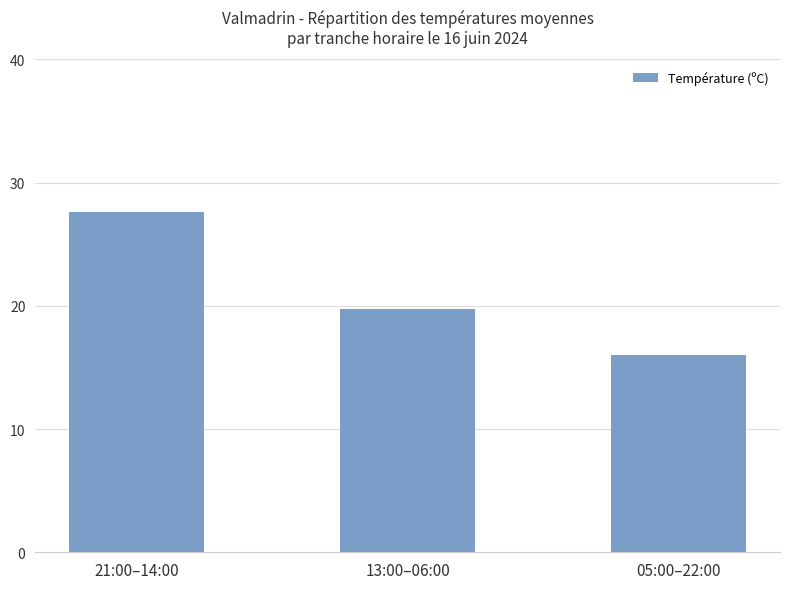

What is the value of the 2nd bar from the left?

19.7